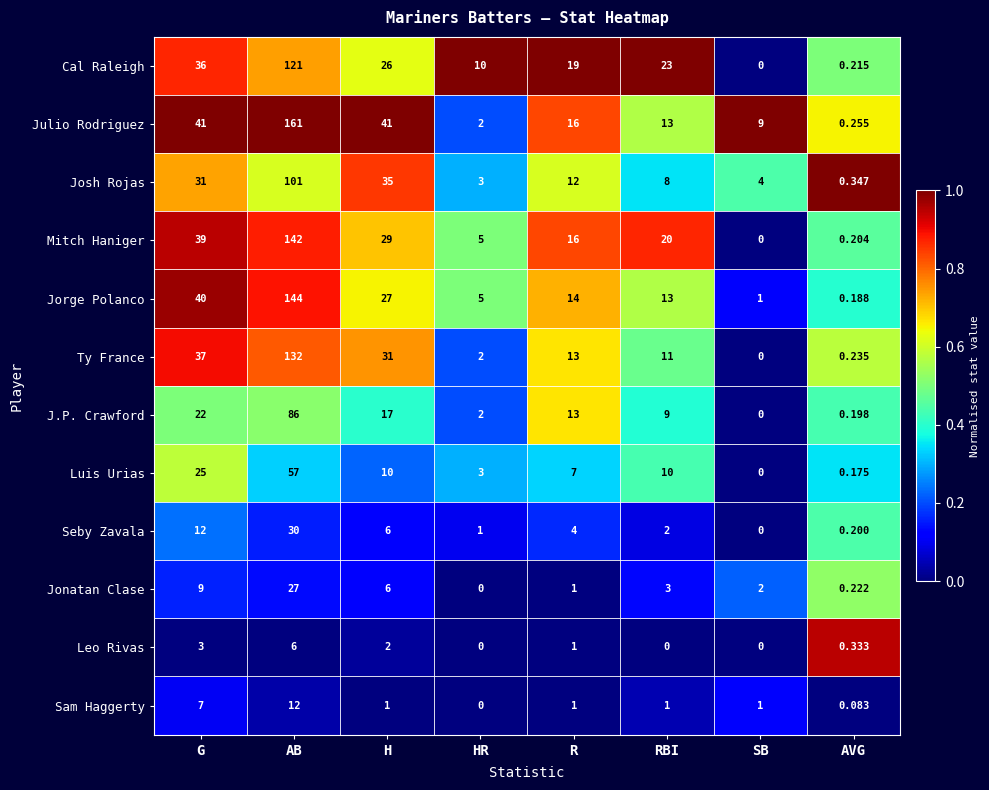

Which category has the highest value across all series?

AB